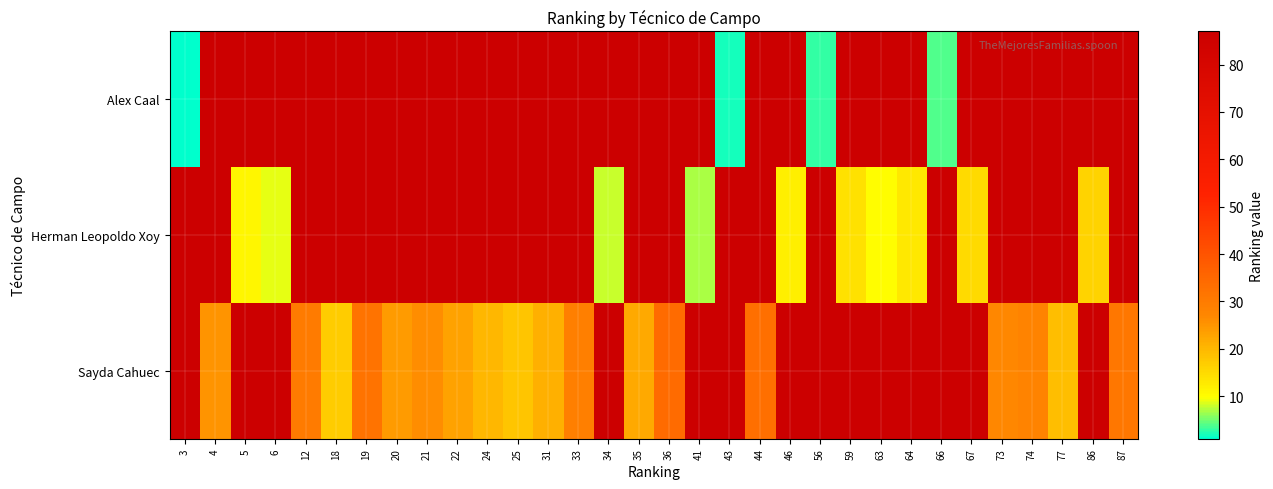

At 43, list the series in order from smallest to largest.

Alex Caal, Herman Leopoldo Xoy, Sayda Cahuec